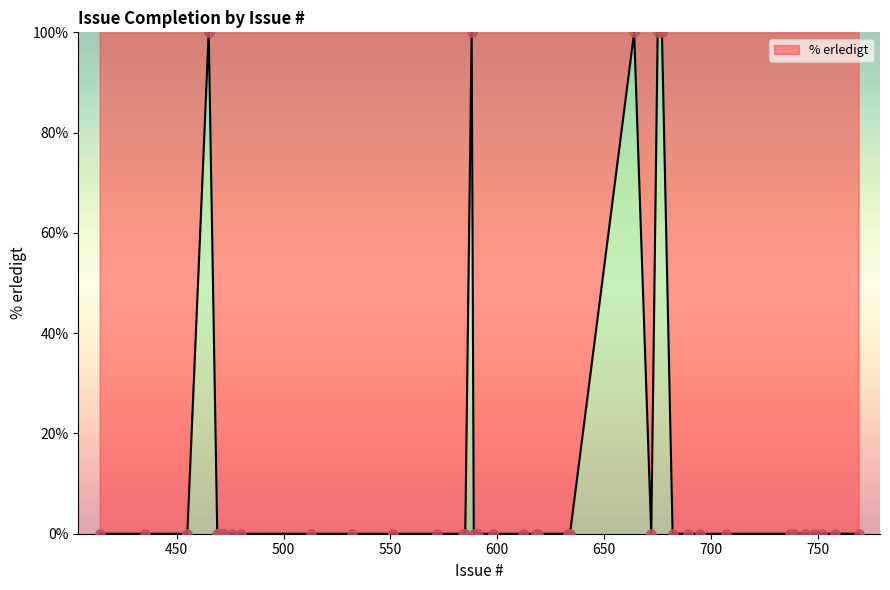

What is the difference between the maximum and minimum values?

100